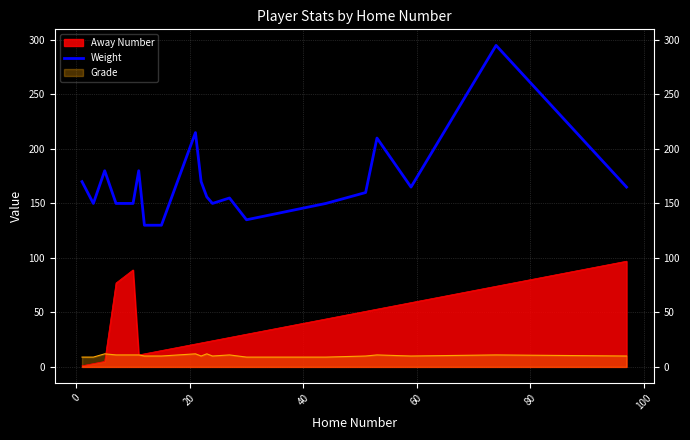

The value at 14 is 232. True or false?

False